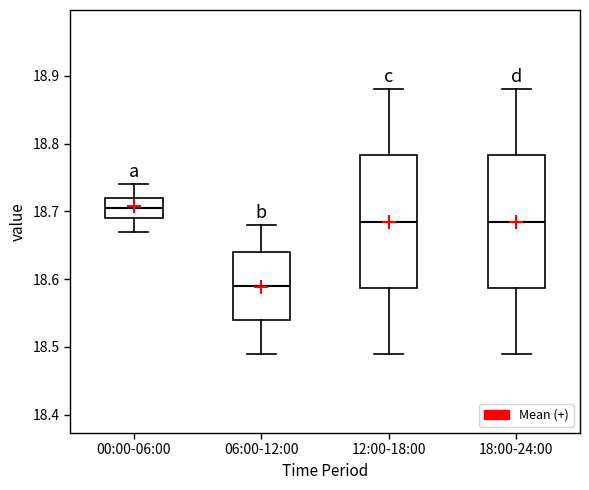

Reading left to right, read every box against the y-axis: the position of its median line, the range the box covers, and the ends of its whiskers. The values are not printed on the chart, so give them approximately, as read against the axis.

00:00-06:00: median 18.71, box 18.69 to 18.72, whiskers 18.67 to 18.74
06:00-12:00: median 18.59, box 18.54 to 18.64, whiskers 18.49 to 18.68
12:00-18:00: median 18.69, box 18.59 to 18.78, whiskers 18.49 to 18.88
18:00-24:00: median 18.69, box 18.59 to 18.78, whiskers 18.49 to 18.88